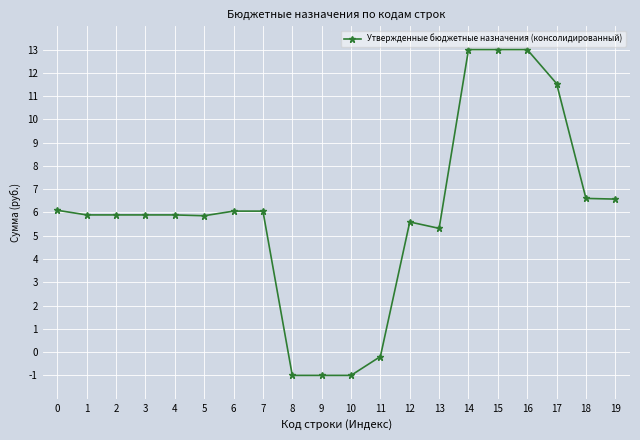

What is the average value?

6.0